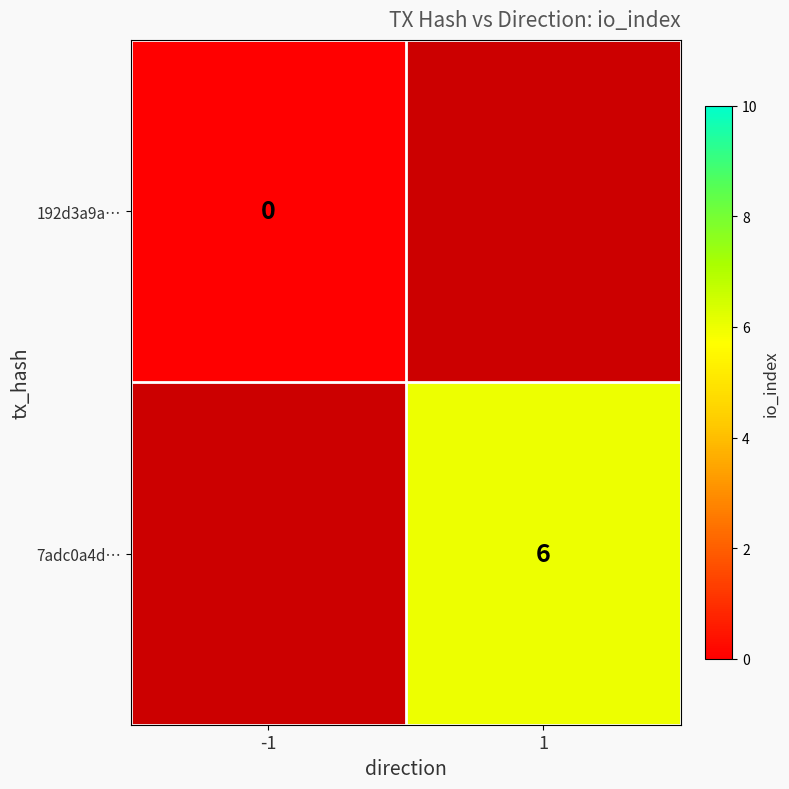

Is the value of 192d3a9a… at -1 greater than the value of 7adc0a4d… at 1?

No